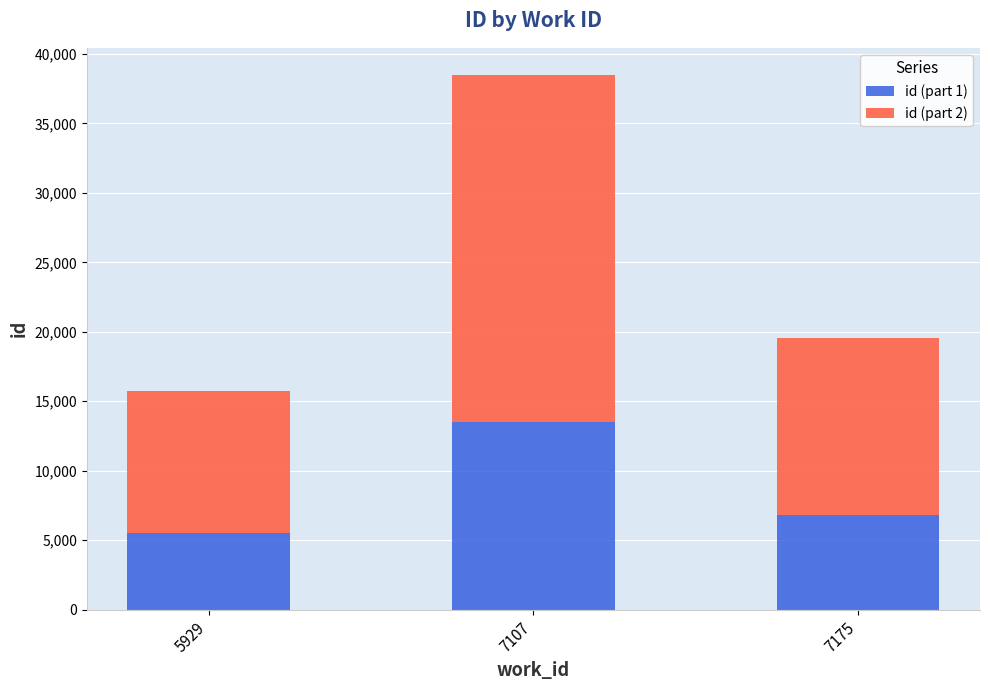

True or false: id (part 1) has a value of 6833 at 7175.

True